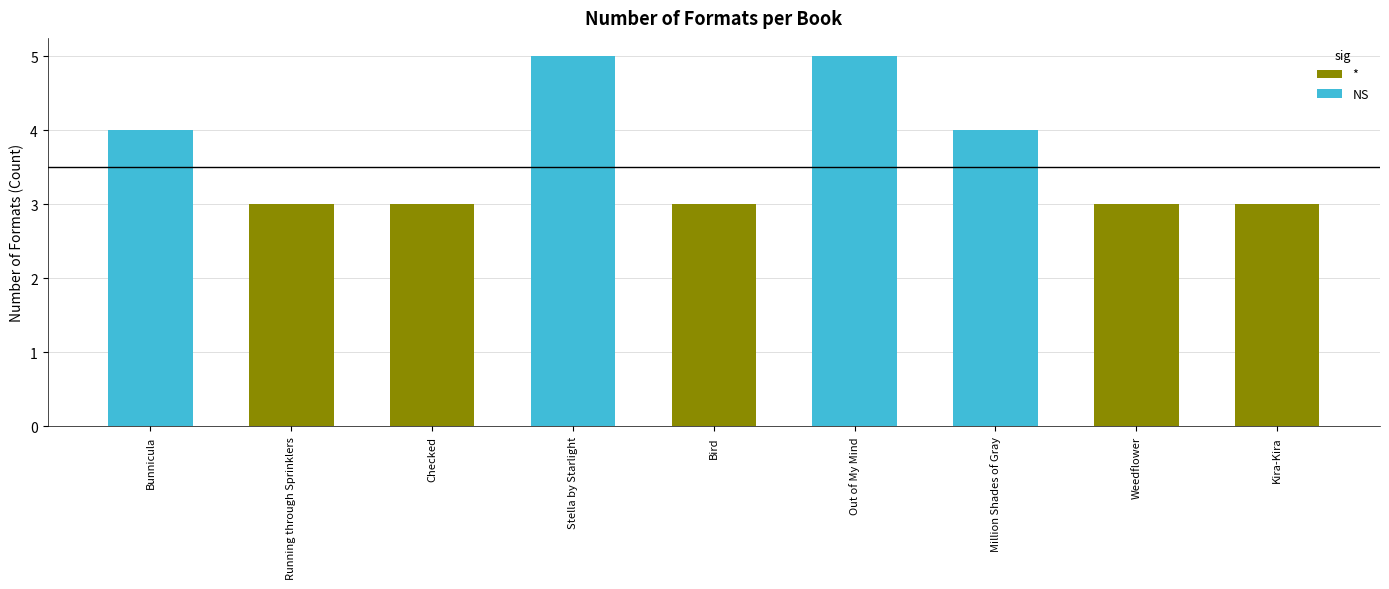

What is the value of the 3rd bar from the left?

3